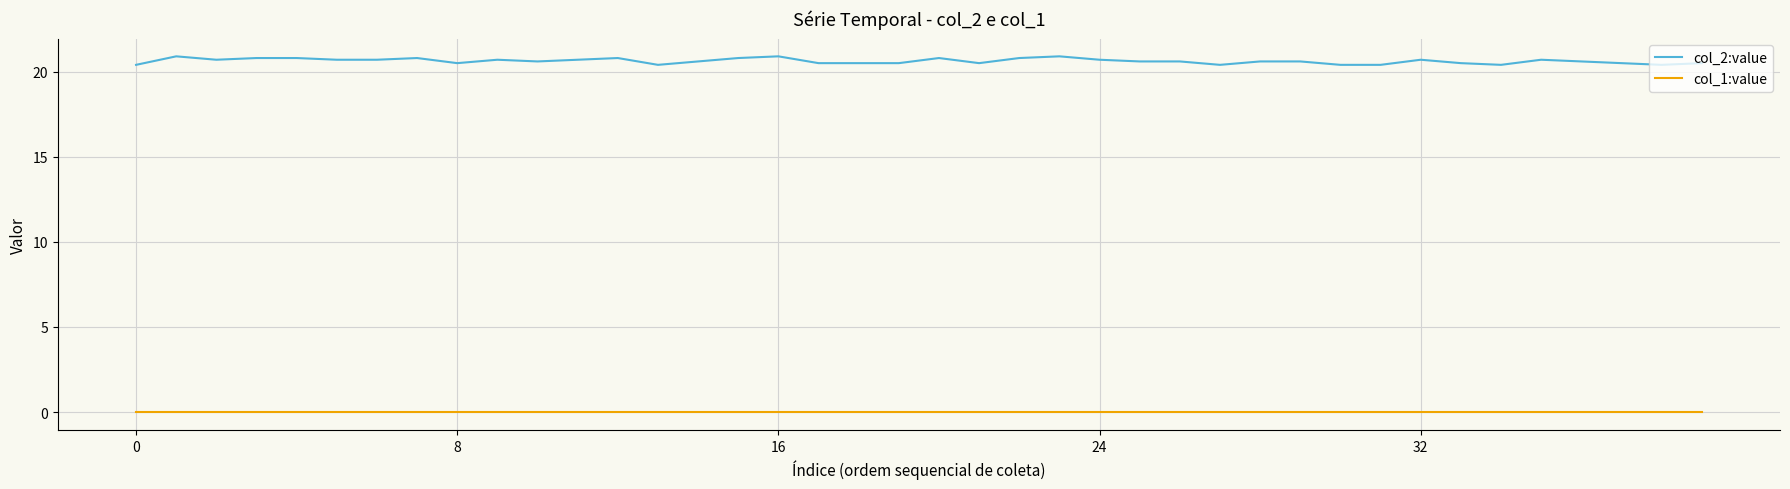

Which series has the largest total across all categories?

col_2:value